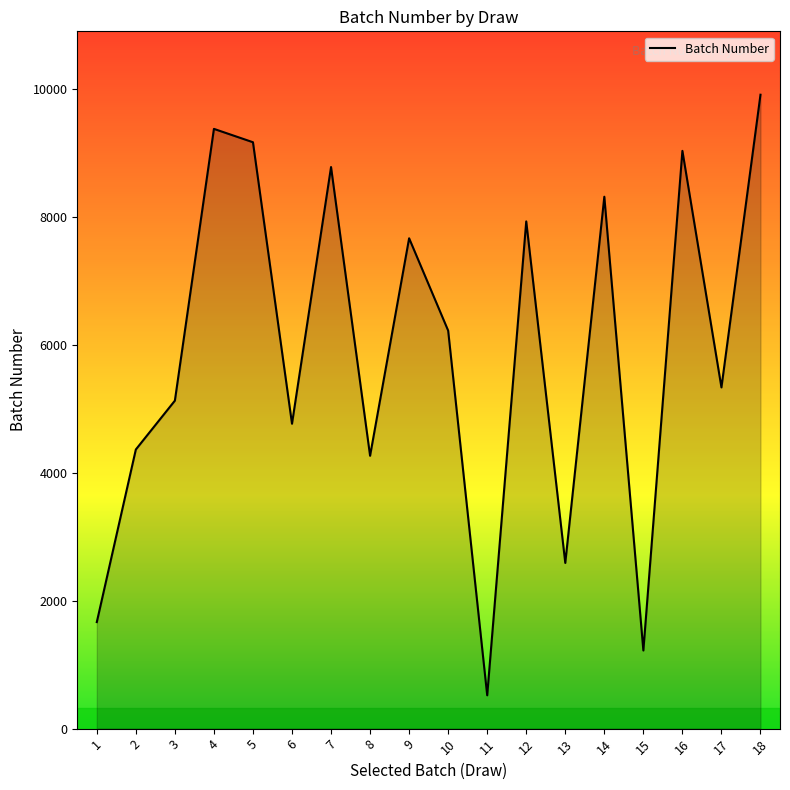

Between 5 and 8, which is larger?

5